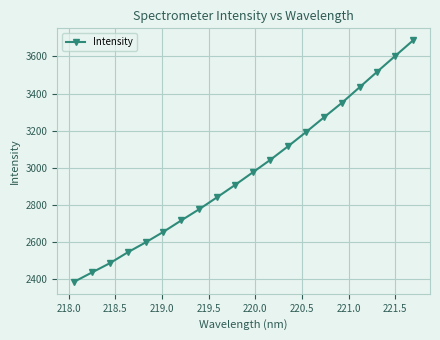

True or false: the data has more than 2 interior local peaks.

False